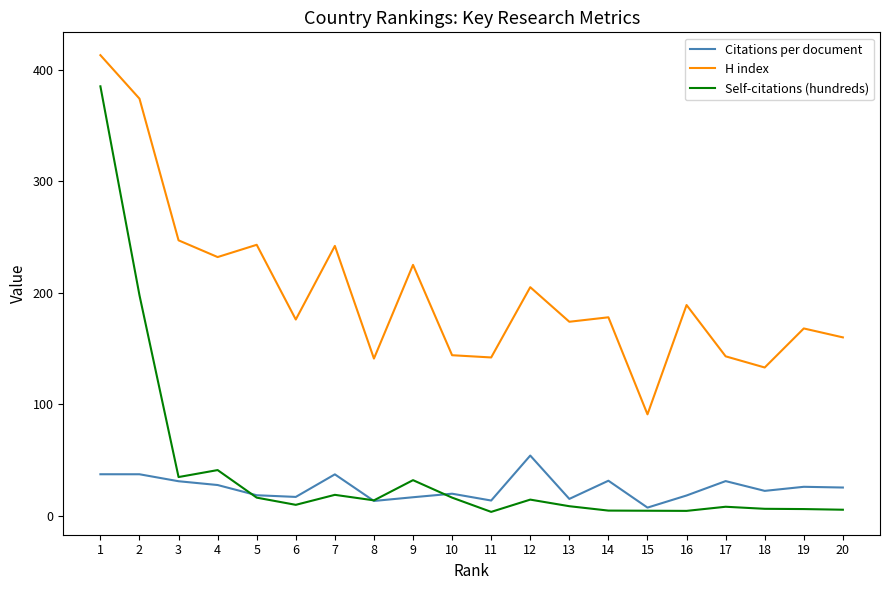

At which label does Citations per document reach its minimum?

15